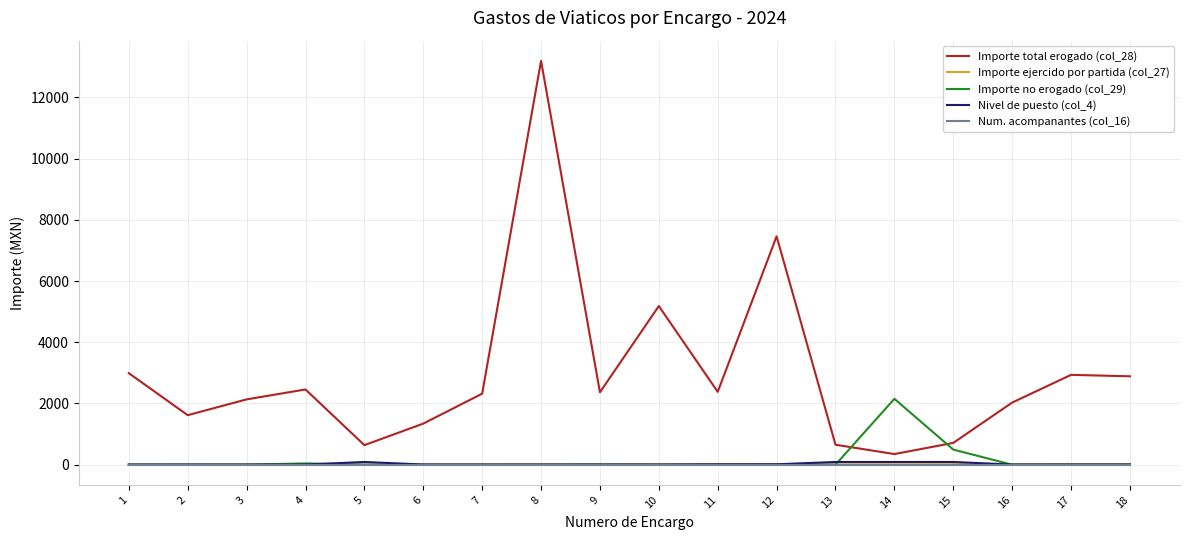

What is the greatest value displayed?

13191.9